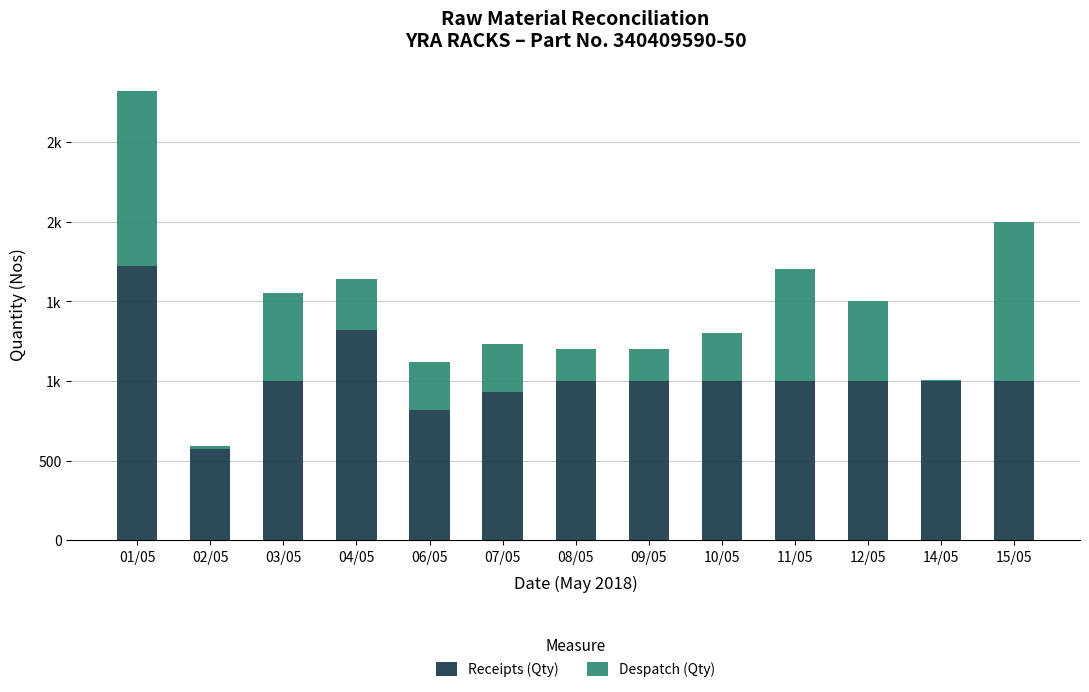

What is the value of the Receipts (Qty) bar at the 2nd from the left?

570